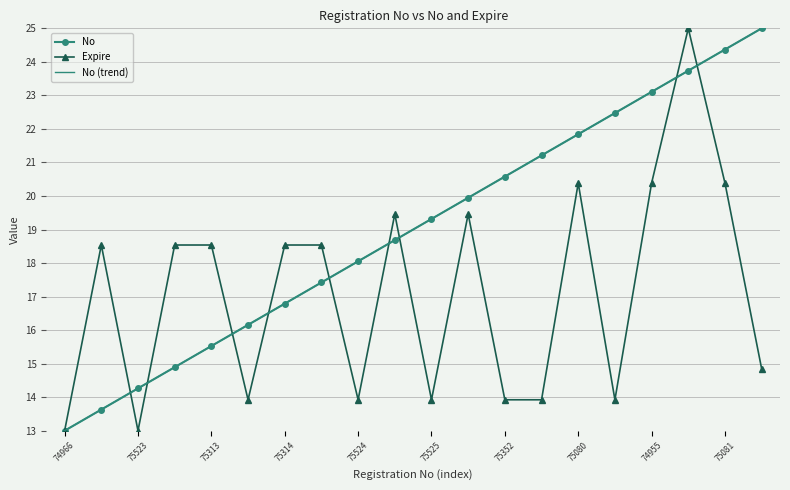

Between which two adjacent categories do No (trend) and Expire first intersect?

74966 and 75523